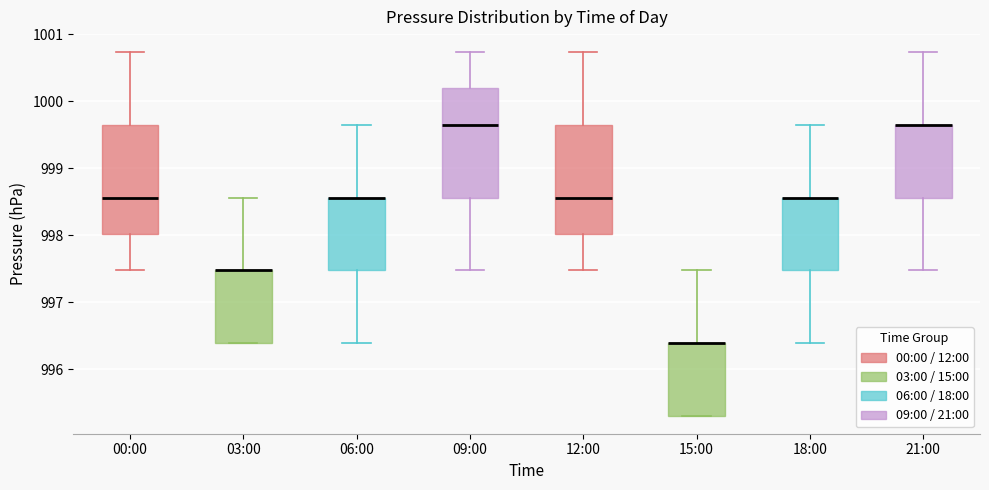

Reading left to right, read every box against the y-axis: the position of its median line, the range the box covers, and the ends of its whiskers. The values are not printed on the chart, so give them approximately, as read against the axis.

00:00: median 998.6, box 998.0 to 999.7, whiskers 997.5 to 1000.7
03:00: median 997.5 (drawn on the box's upper edge), box 996.4 to 997.5, whiskers 996.4 to 998.6
06:00: median 998.6 (drawn on the box's upper edge), box 997.5 to 998.6, whiskers 996.4 to 999.7
09:00: median 999.7, box 998.6 to 1000.2, whiskers 997.5 to 1000.7
12:00: median 998.6, box 998.0 to 999.7, whiskers 997.5 to 1000.7
15:00: median 996.4 (drawn on the box's upper edge), box 995.3 to 996.4, whiskers 995.3 to 997.5
18:00: median 998.6 (drawn on the box's upper edge), box 997.5 to 998.6, whiskers 996.4 to 999.7
21:00: median 999.7 (drawn on the box's upper edge), box 998.6 to 999.7, whiskers 997.5 to 1000.7